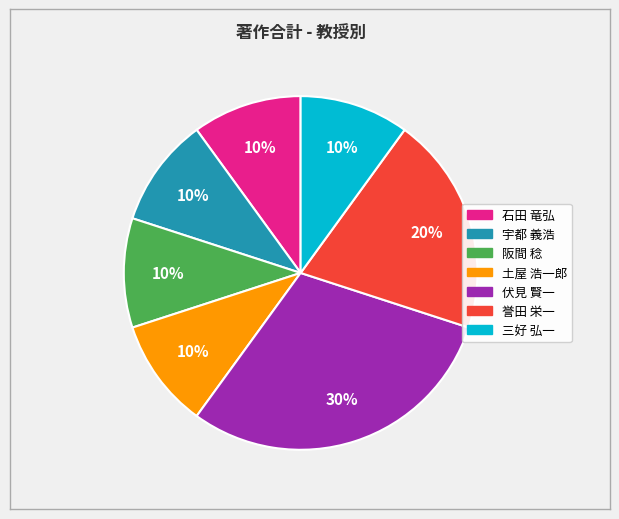

Does any single category account for the majority?

No